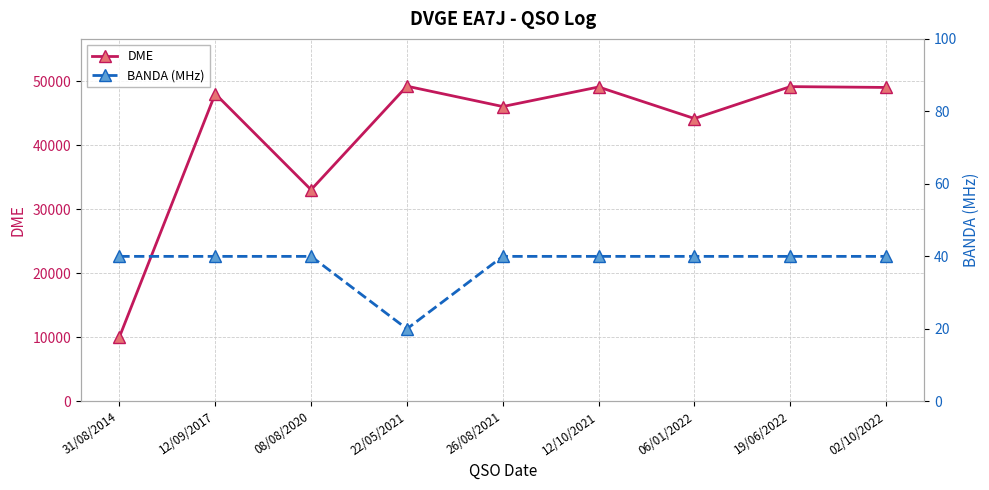

Is the value of DME at 26/08/2021 greater than the value of BANDA (MHz) at 26/08/2021?

Yes